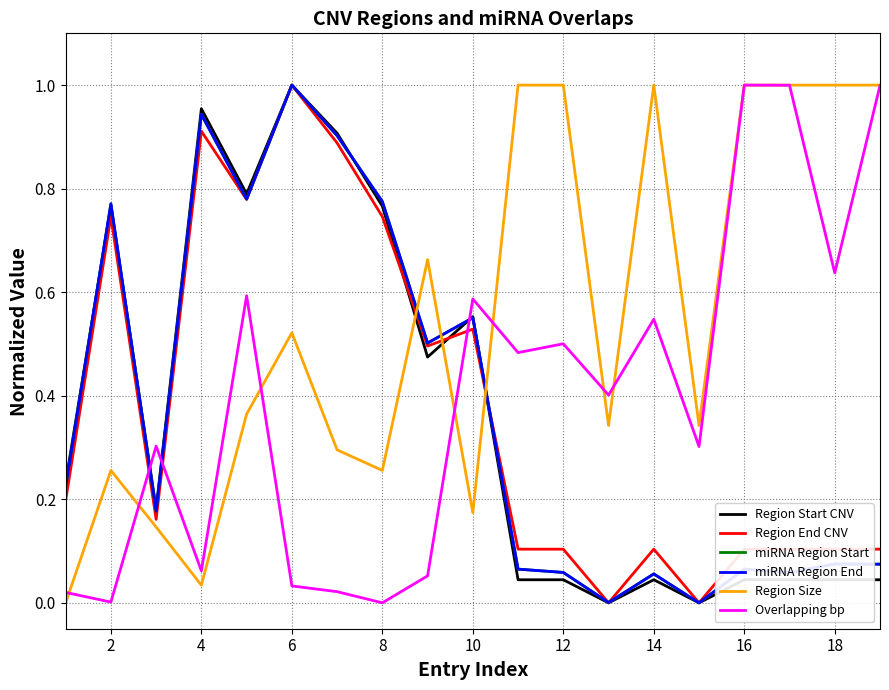

Which series has the largest total across all categories?

Region Size